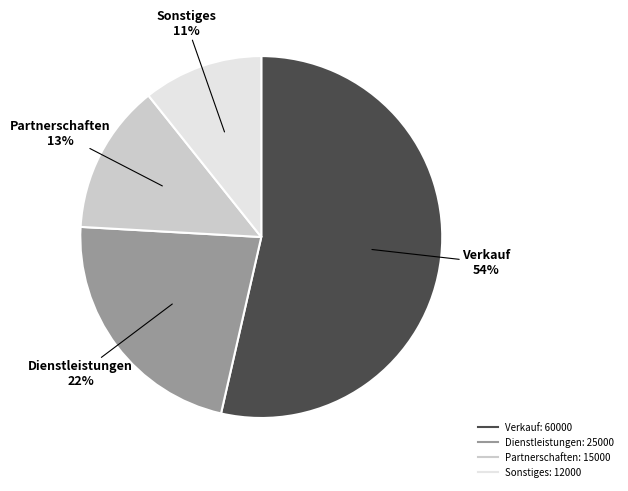

True or false: Partnerschaften accounts for 13% of the total.

True